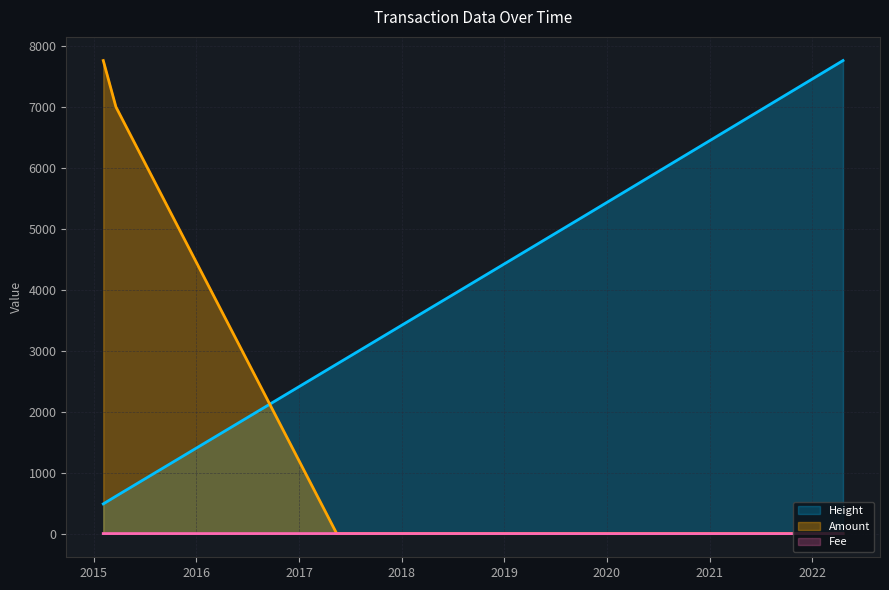

What value does the Height series have at 2022-04-21?

7768.0